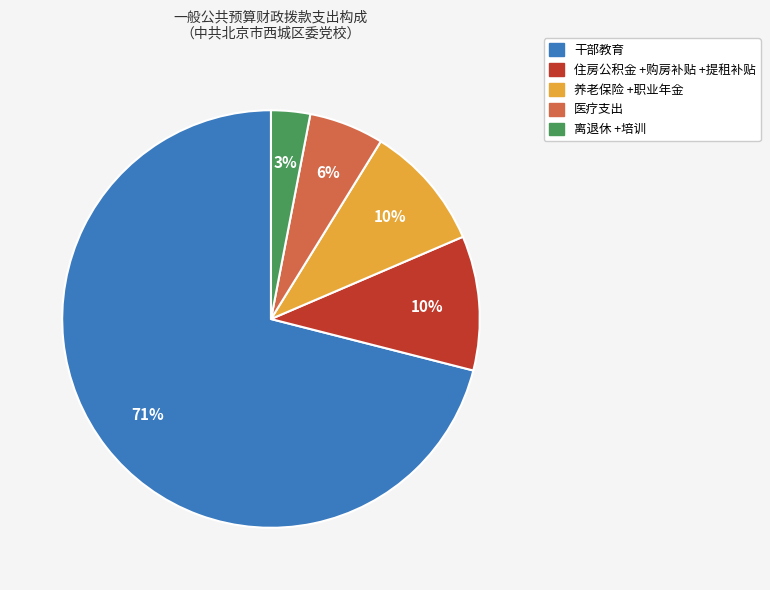

Count the number of slices in the pie.

5